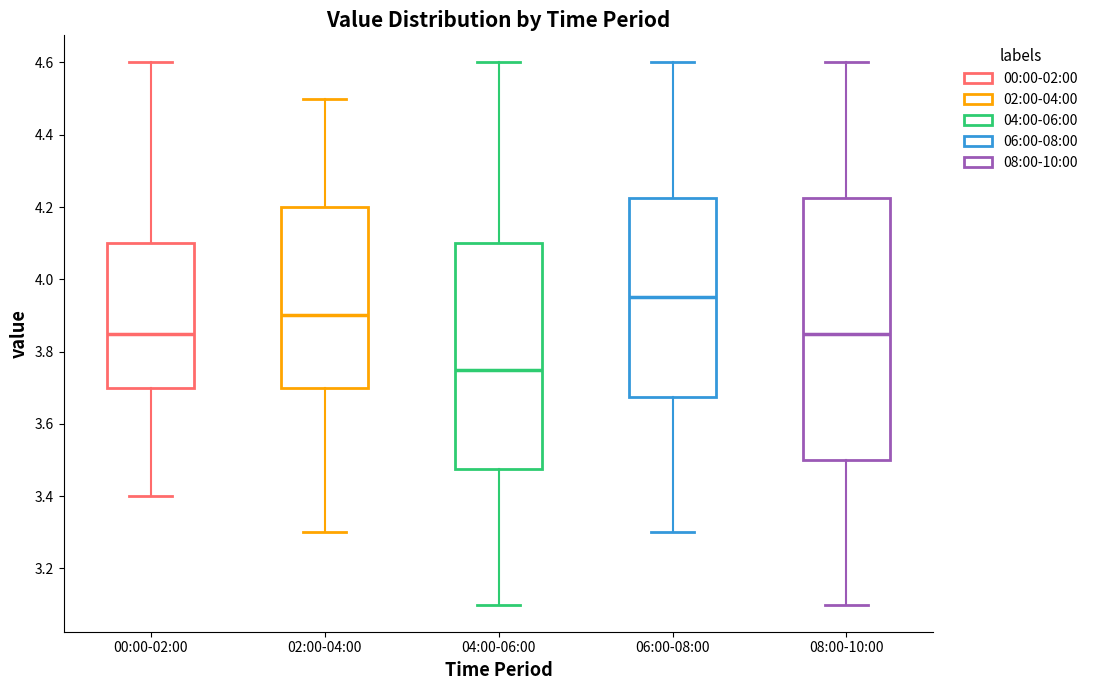

Which box's median line is the highest?

06:00-08:00